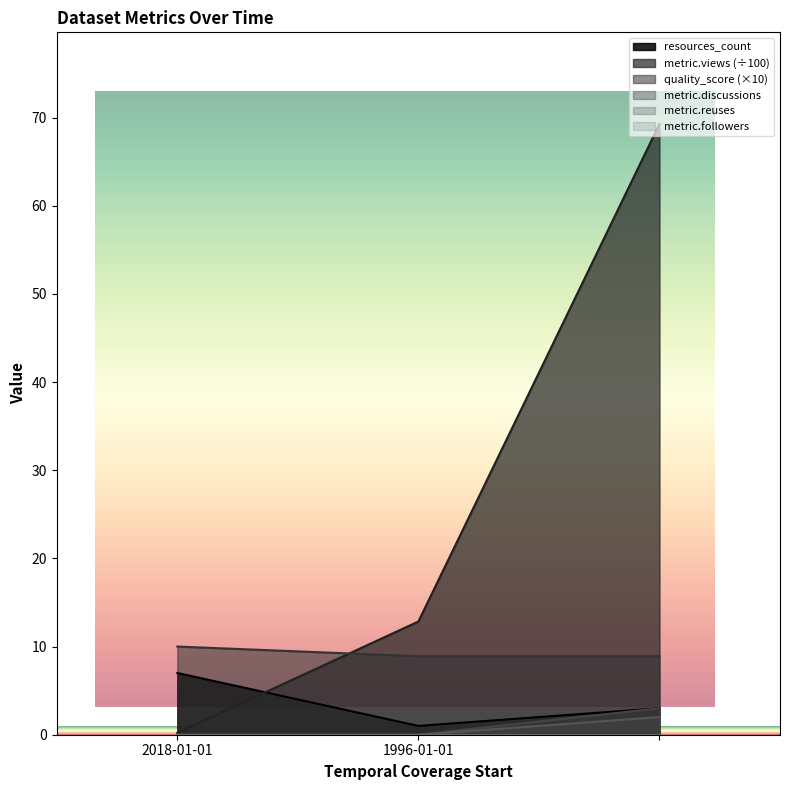

What is the difference between the quality_score values at 2018-01-01 and 1996-01-01?

1.1